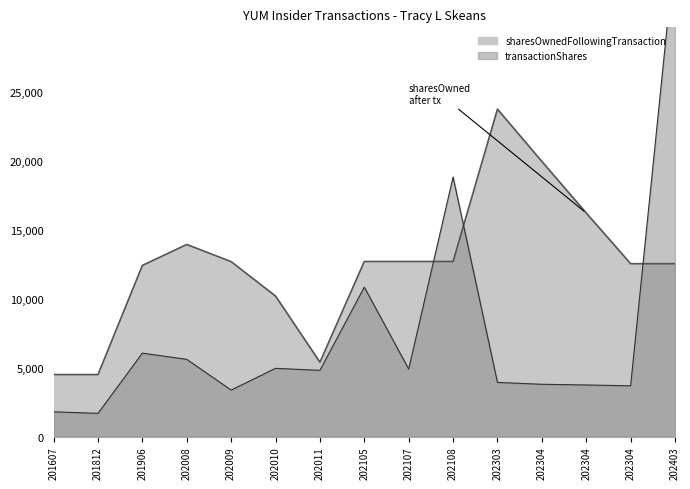

At which label does sharesOwnedFollowingTransaction first exceed 12686?

2023-04-14